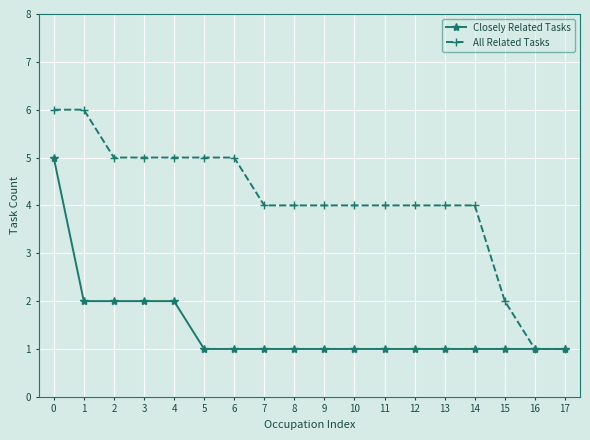

Rank the series by their maximum value, from lowest to highest.

Closely Related Tasks, All Related Tasks